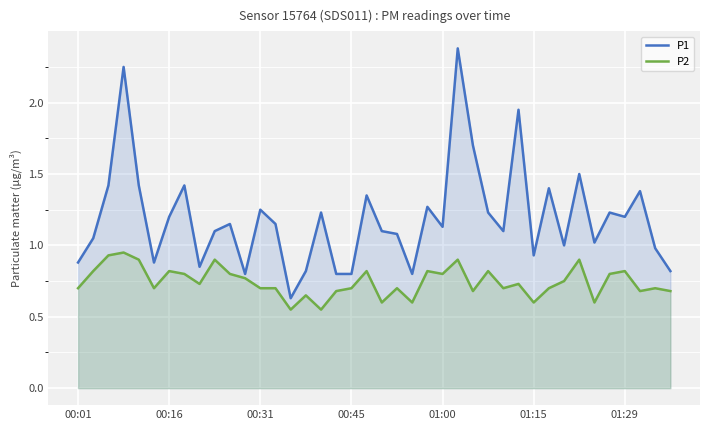

List the series in order of their peak value, highest first.

P1, P2